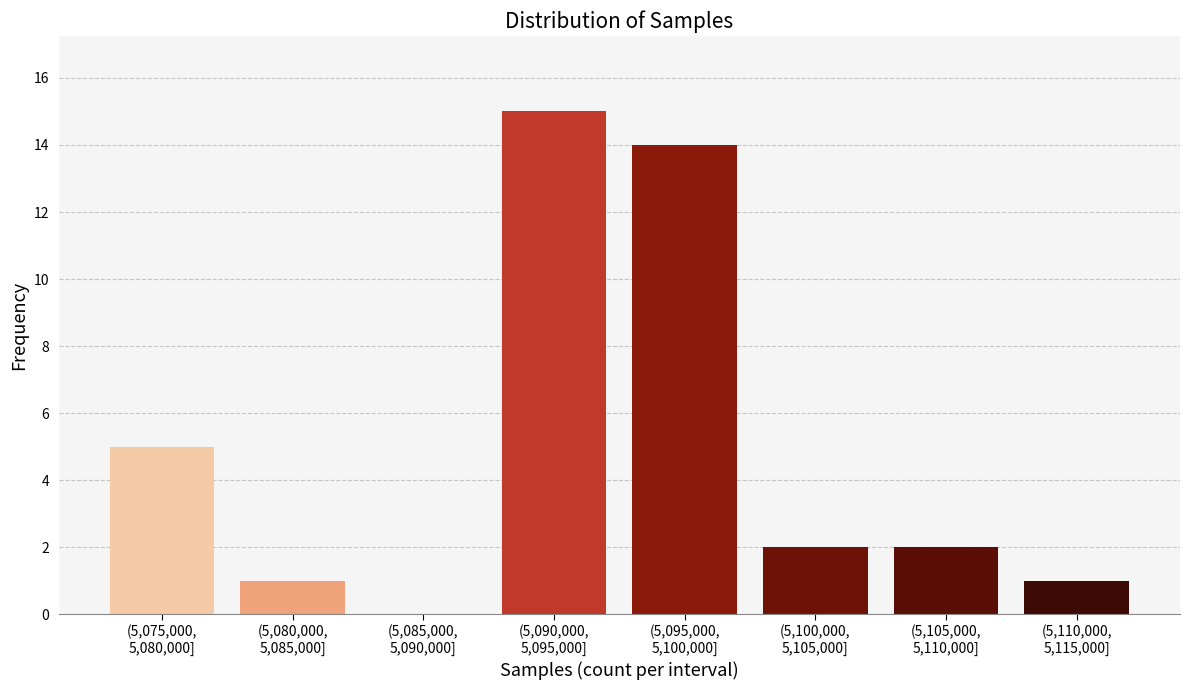

What is the maximum value shown in the chart?

15